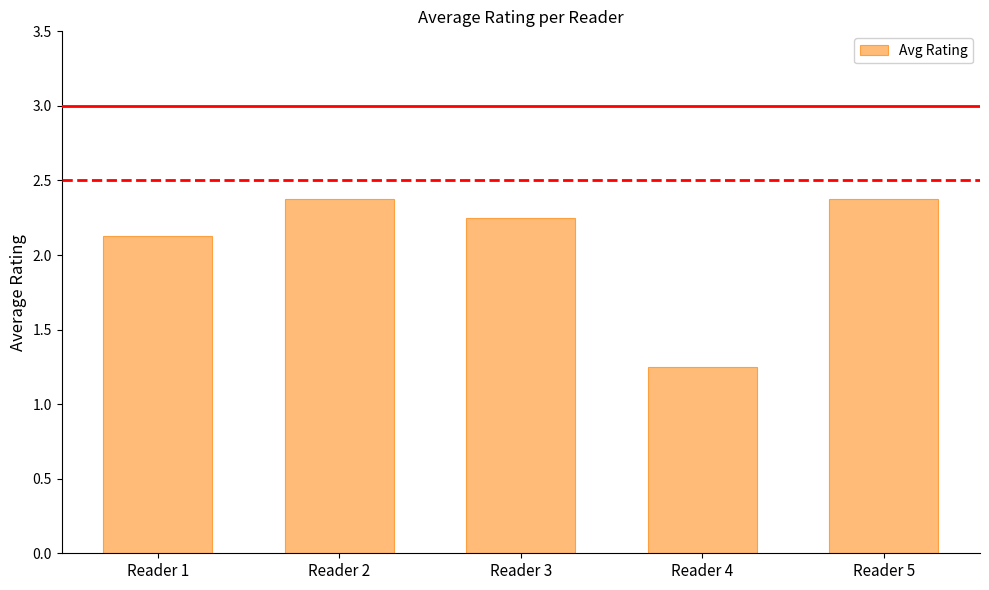

At which label does the data first exceed 2?

Reader 1